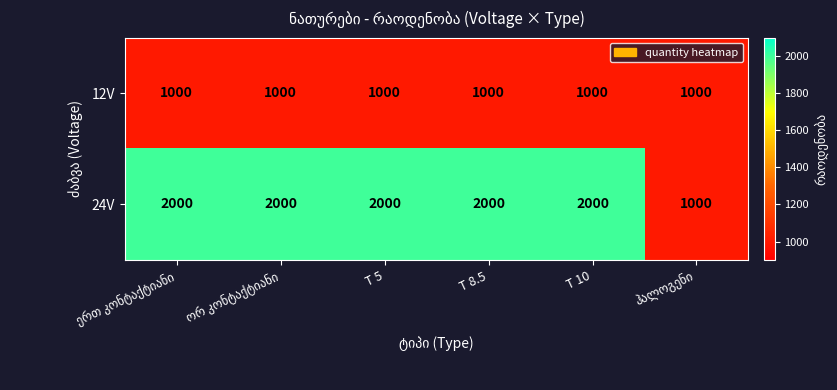

Which series has the largest total across all categories?

24V